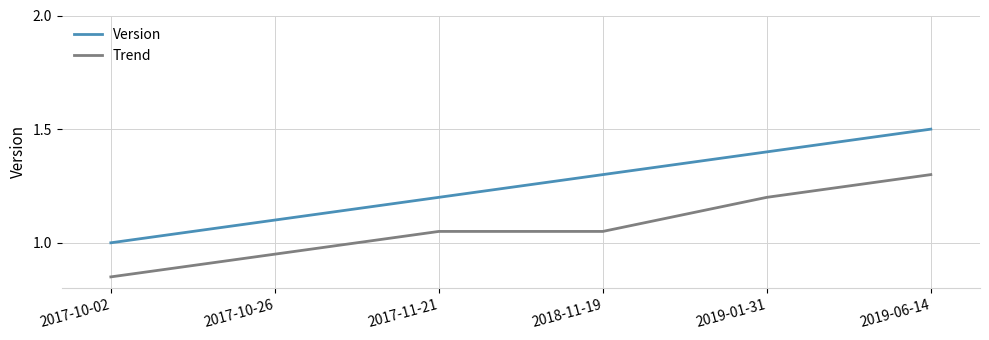

Is this an area chart (filled region under the line)?

No